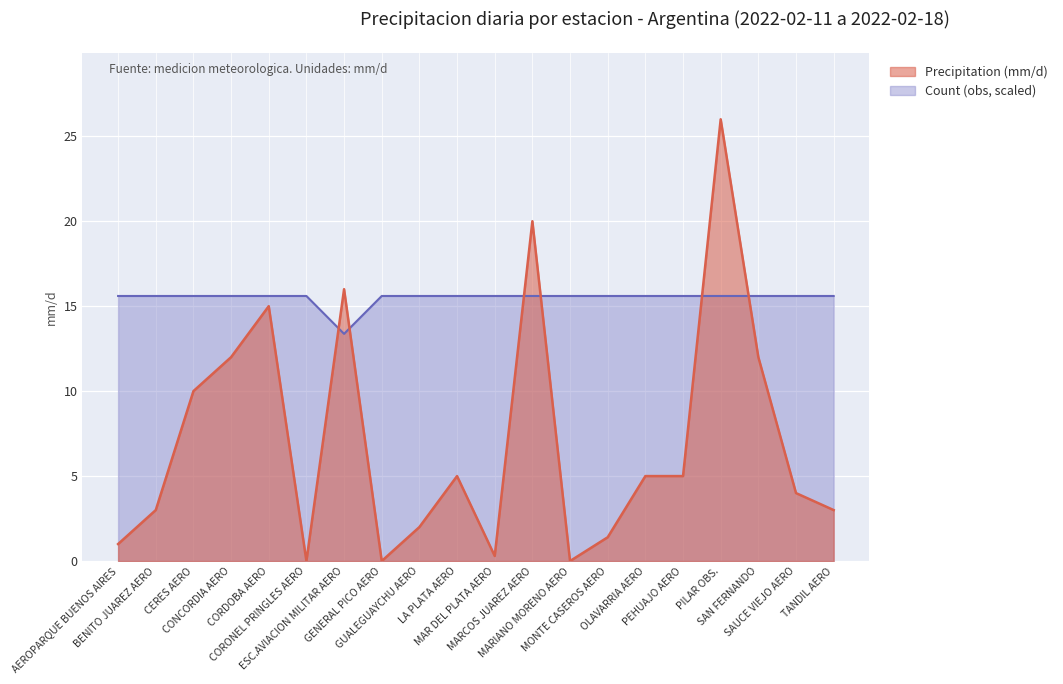

Where is the first local minimum for Count (obs)?

ESC.AVIACION MILITAR AERO